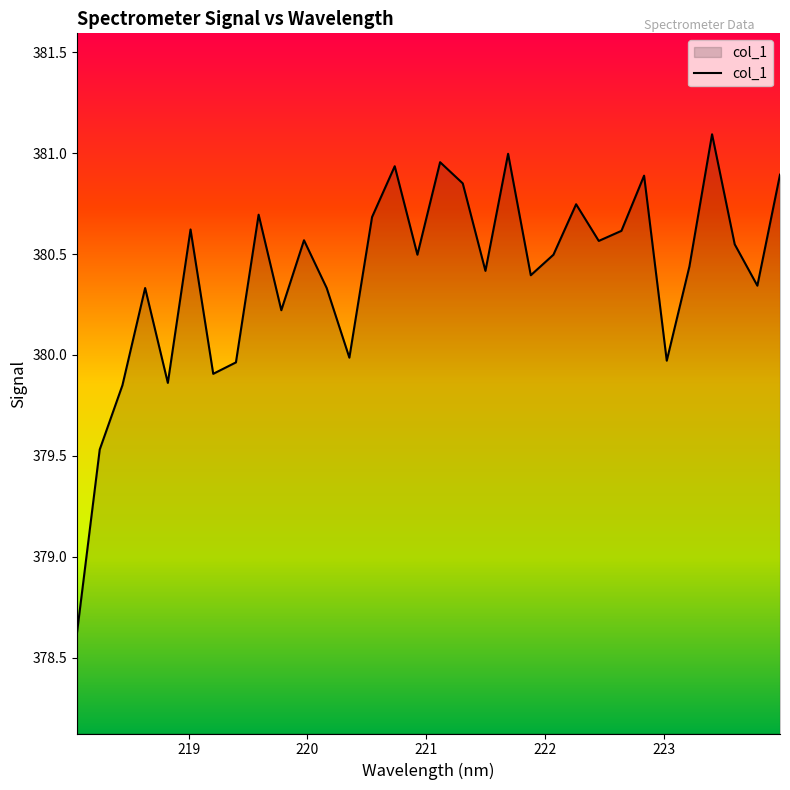

How many interior local peaks (higher than both neighbors) does the data have?

10